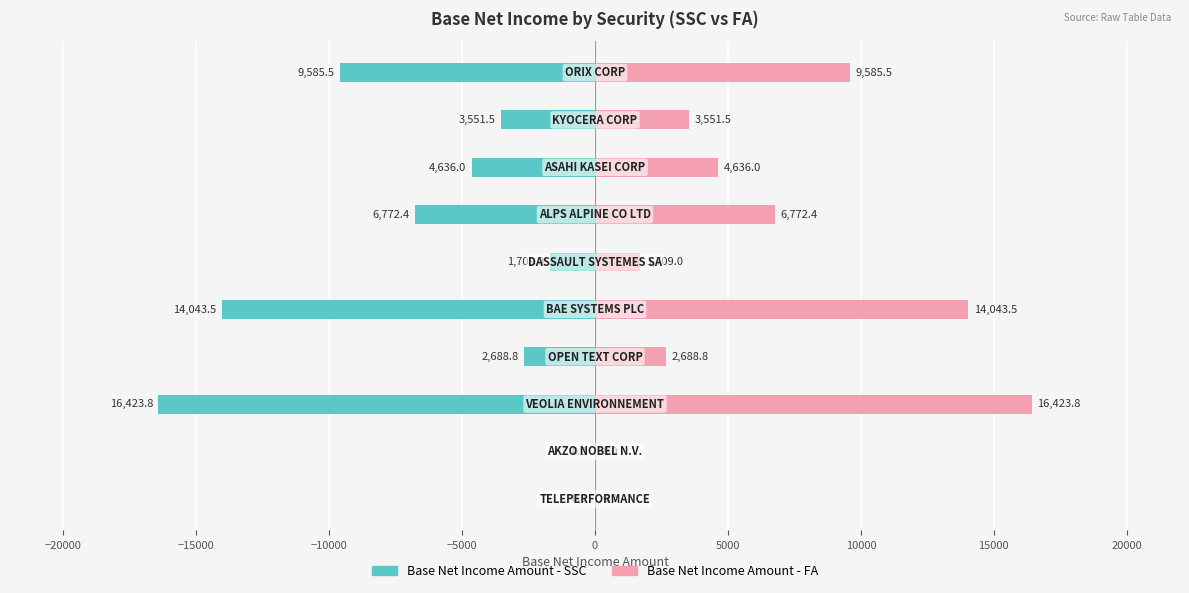

Which series has the largest range (max minus min)?

Base Net Income Amount - SSC